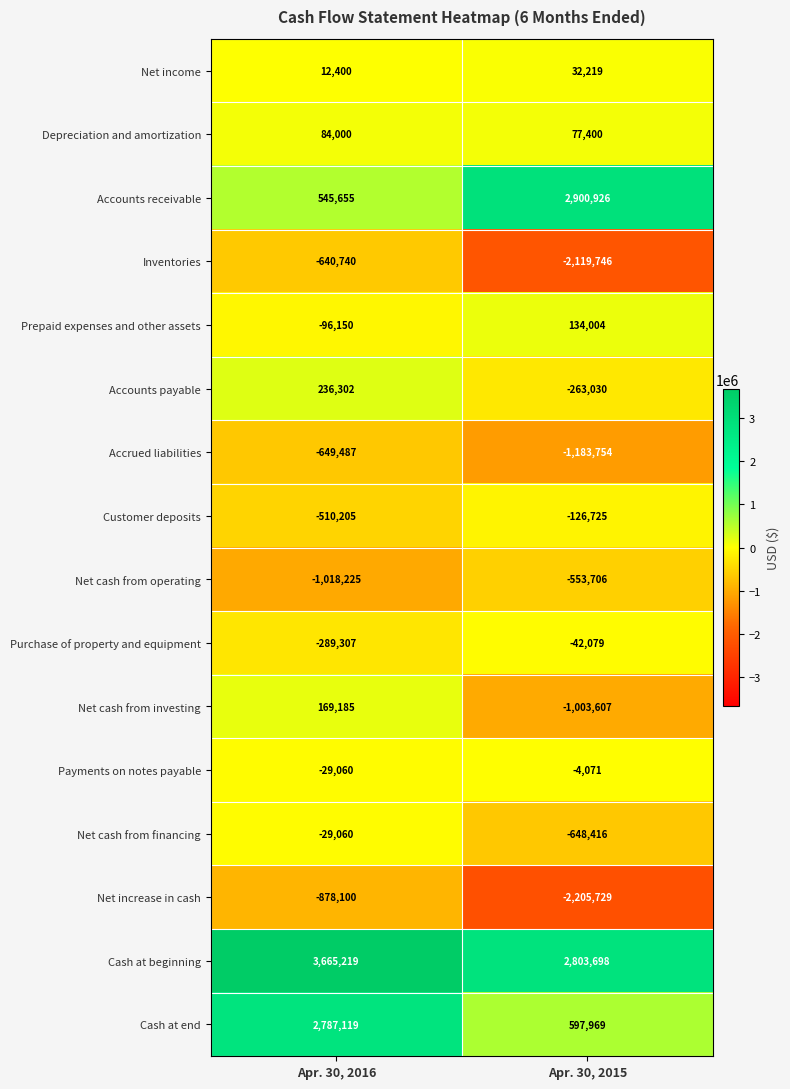

Which series has the largest total across all categories?

Cash at beginning